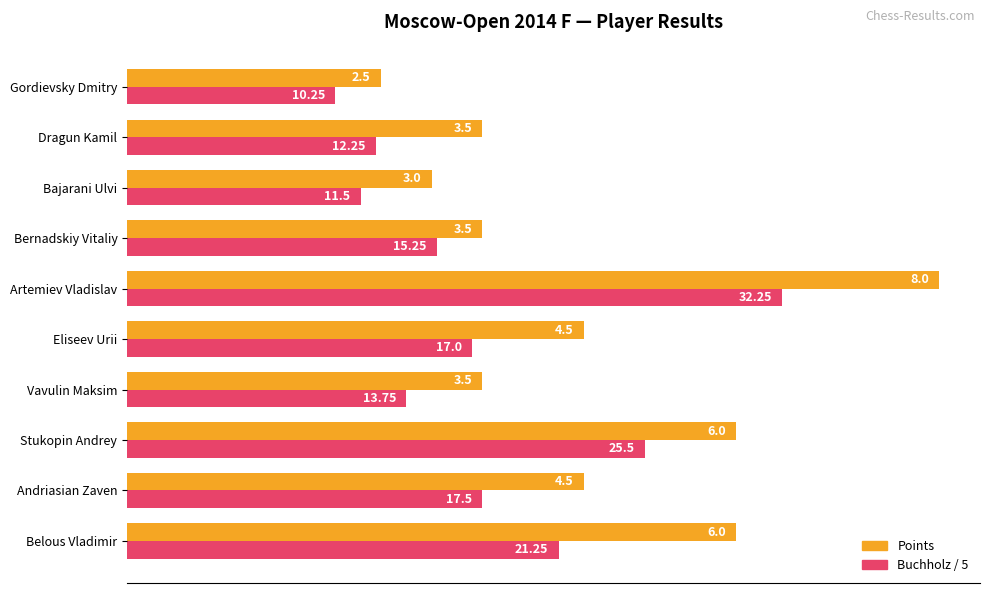

Rank the series by their average value, from lowest to highest.

Buchholz / 5, Points